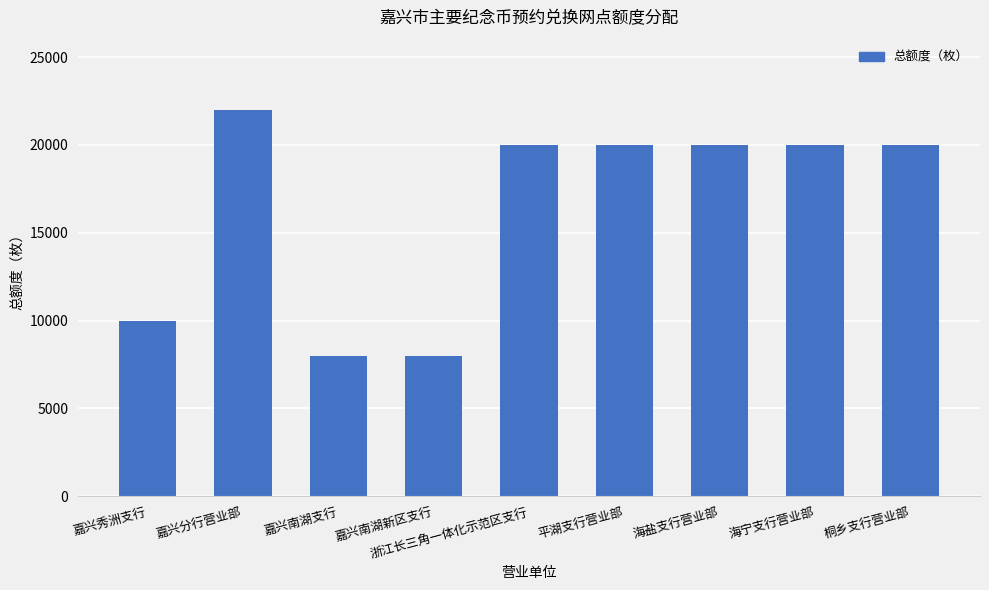

What is the value of the 9th bar from the left?

20000